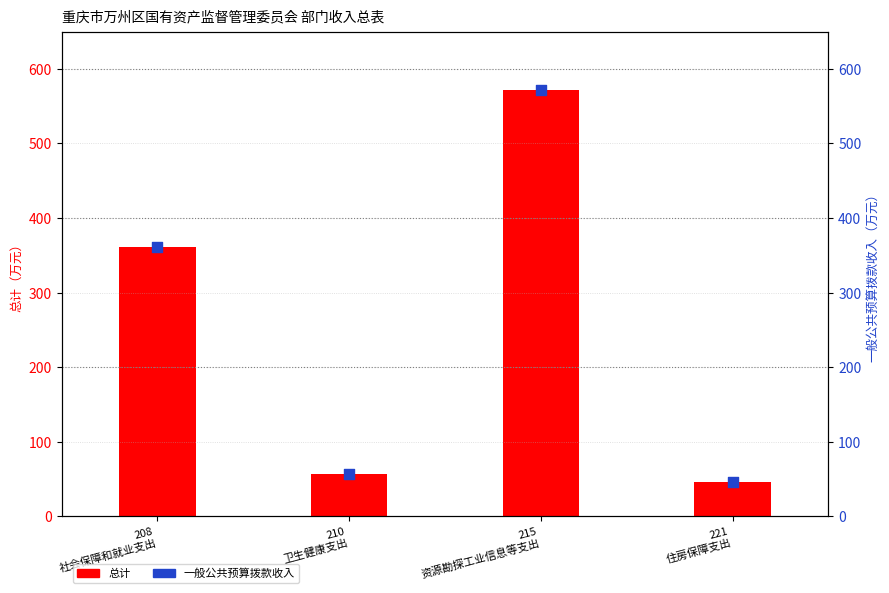

Which series has the largest total across all categories?

总计